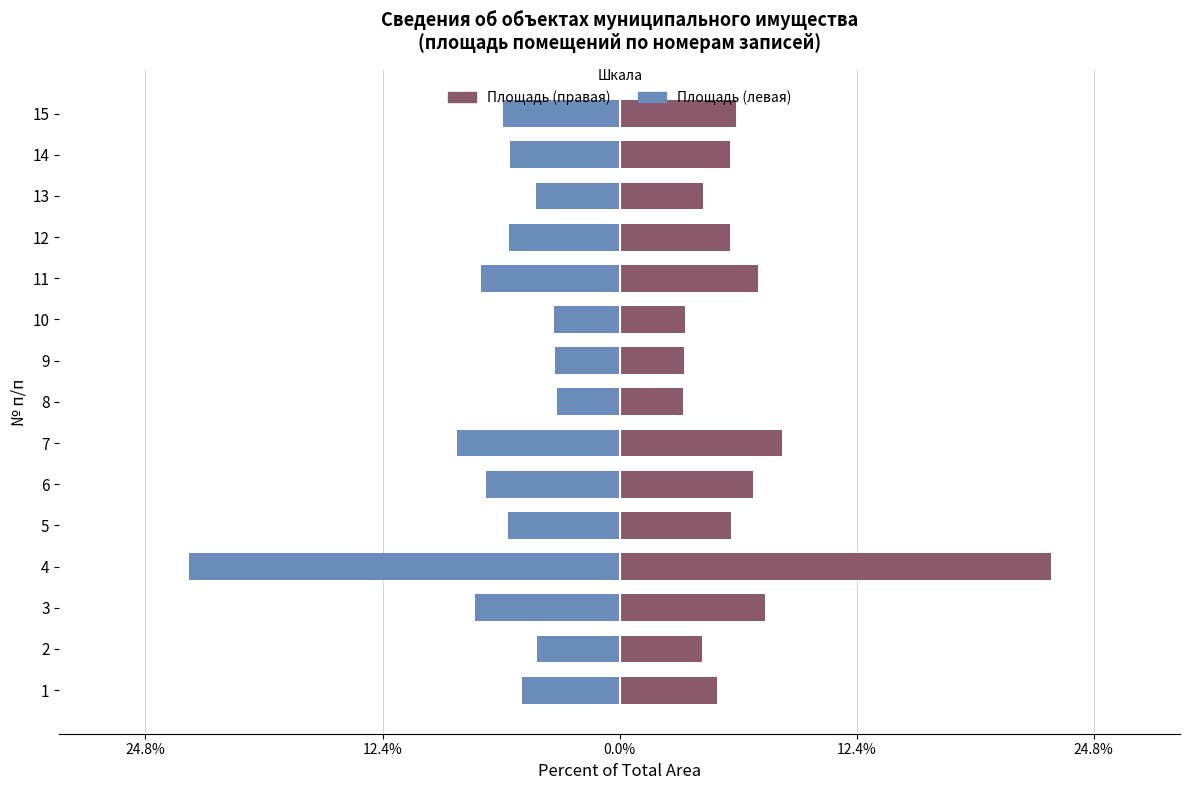

What is the difference between the maximum and minimum values in the Площадь (правая шкала) series?

19.2